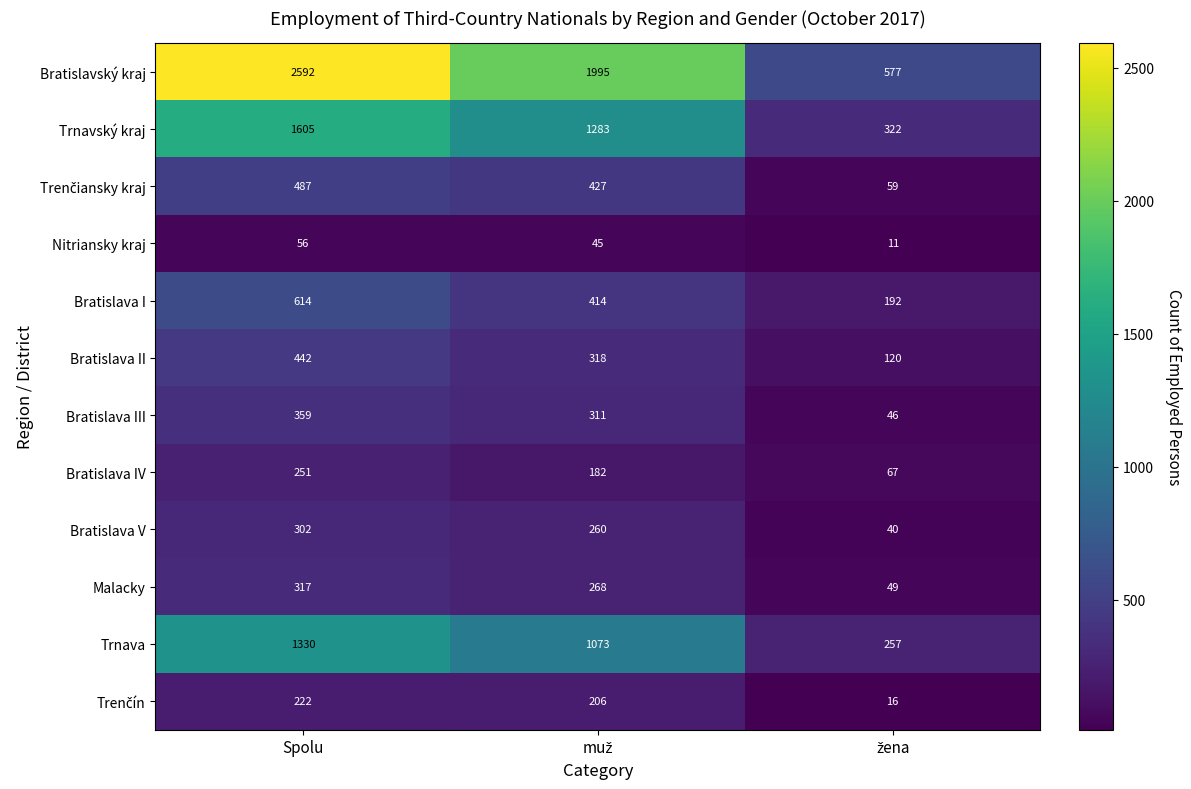

What is the greatest value displayed?

2592